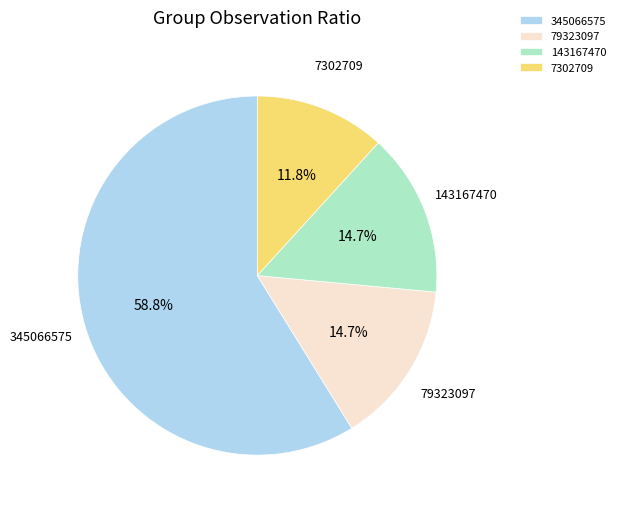

What is the ratio of the value at 345066575 to the value at 7302709?

5.0